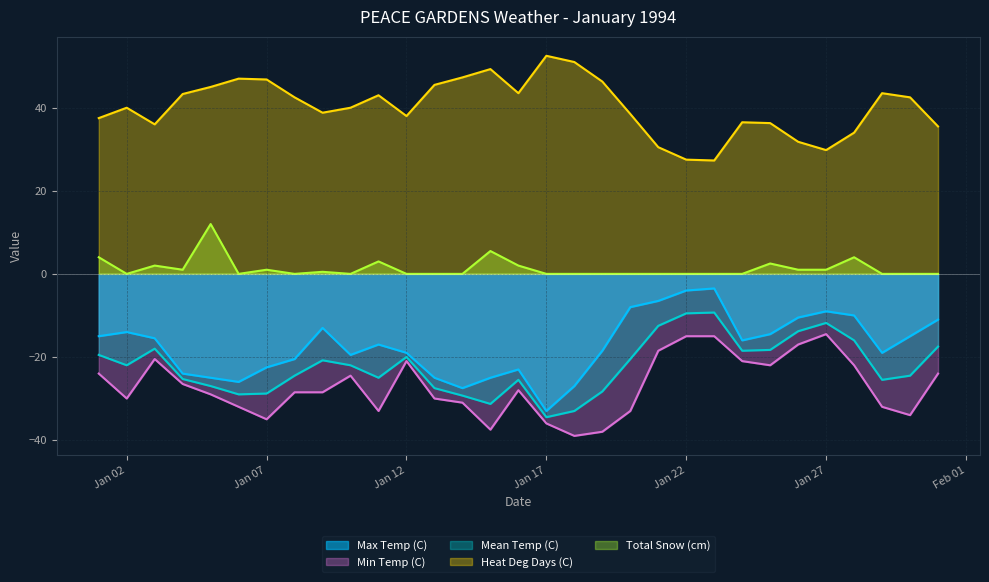

Rank the series at 1994-01-10 from highest to lowest value.

Heat Deg Days (C), Total Snow (cm), Max Temp (C), Mean Temp (C), Min Temp (C)